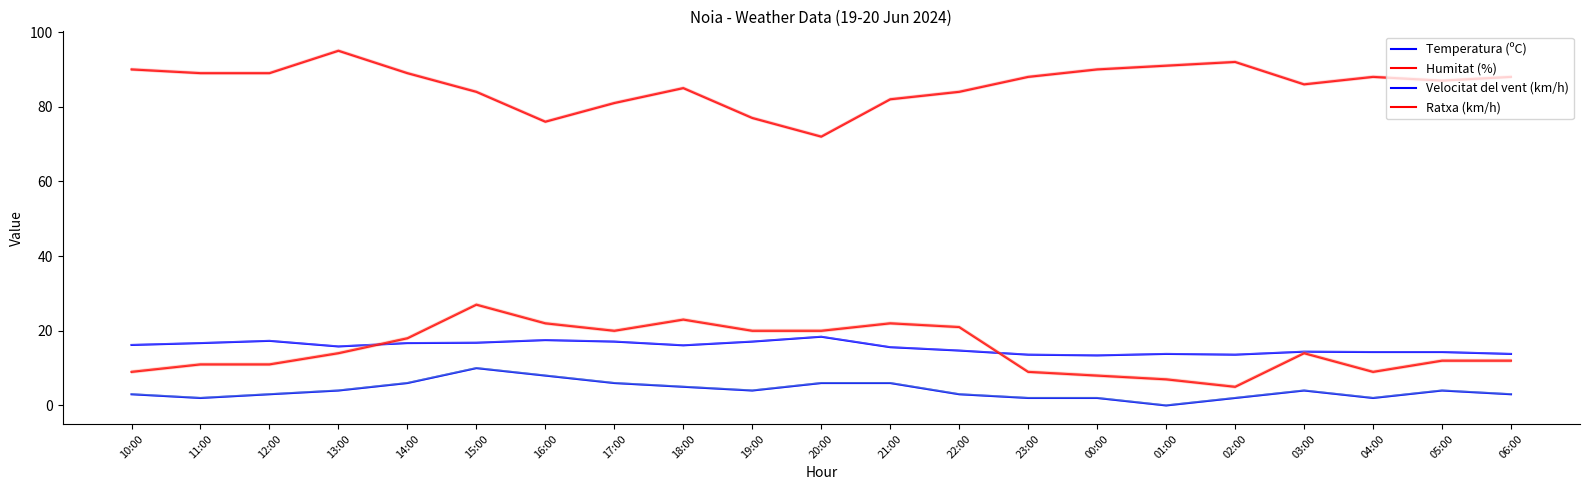

The value of Ratxa (km/h) at 12:00 is 17.7. True or false?

False